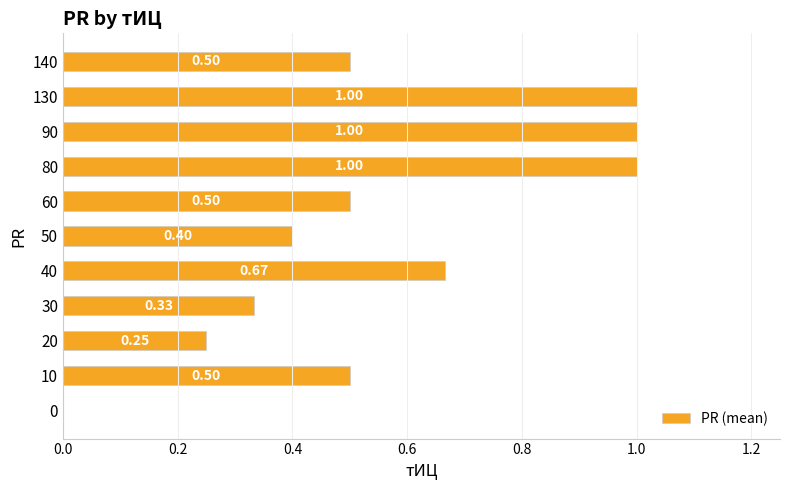

Which has a higher value, 60 or 90?

90